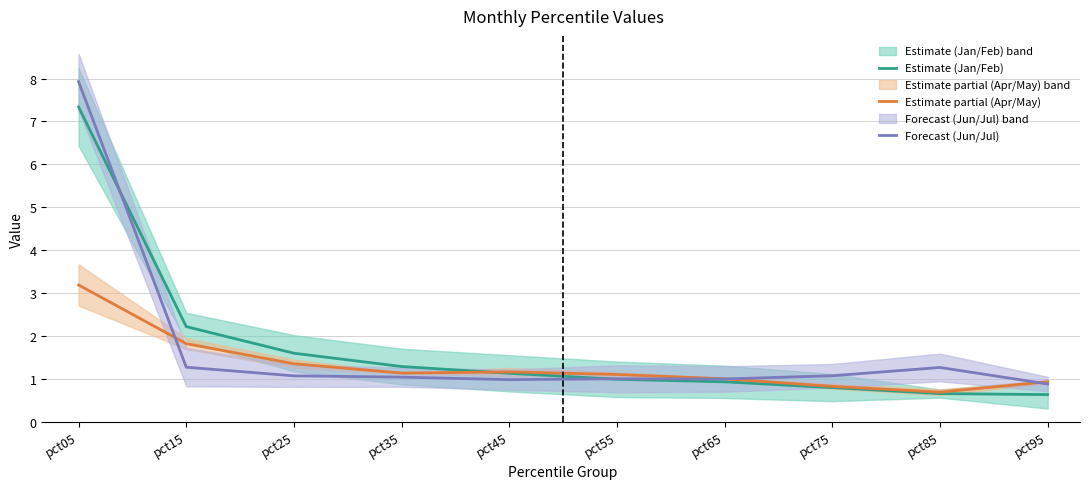

Which series changed the most between pct25 and pct75?

Estimate (Jan/Feb)